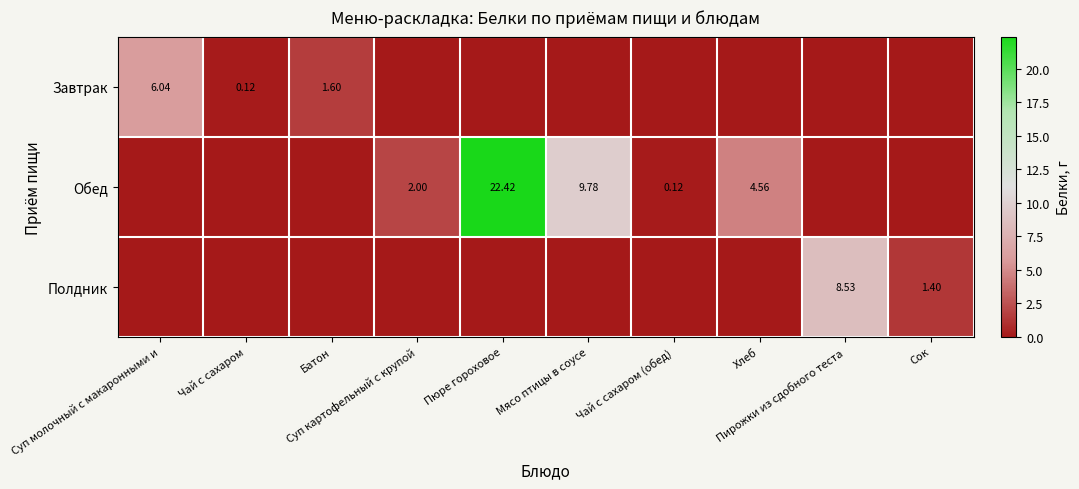

What is the spread (max minus min) of values at Чай с сахаром?

0.1